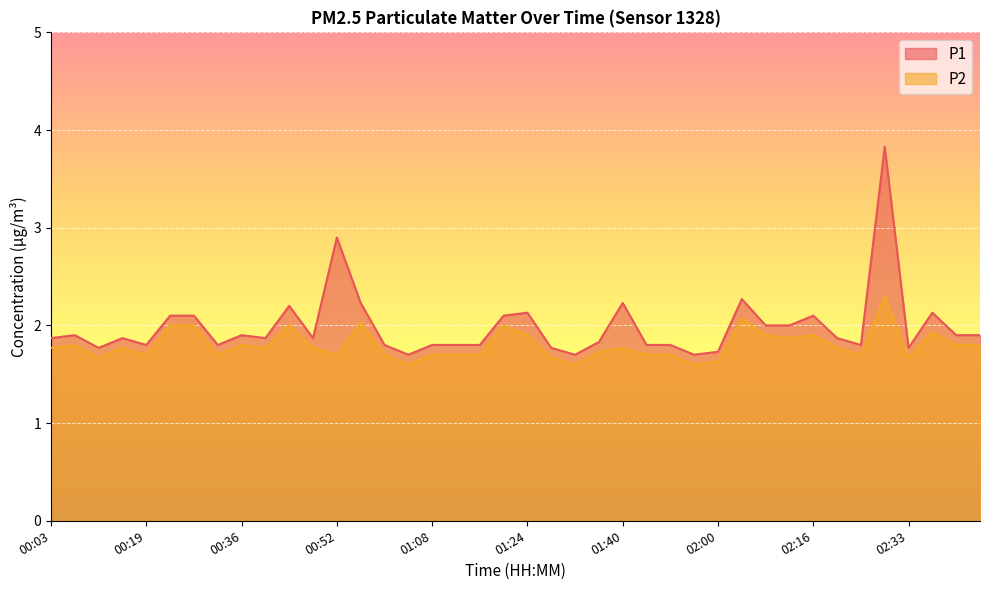

Reading left to right, what are all the values shown in this chart?

P1: 00:03=1.9	00:07=1.9	00:11=1.8	00:15=1.9	00:19=1.8	00:23=2.1	00:28=2.1	00:32=1.8	00:36=1.9	00:40=1.9	00:44=2.2	00:48=1.9	00:52=2.9	00:56=2.2	01:00=1.8	01:04=1.7	01:08=1.8	01:12=1.8	01:16=1.8	01:20=2.1	01:24=2.1	01:28=1.8	01:32=1.7	01:36=1.8	01:40=2.2	01:44=1.8	01:52=1.8	01:56=1.7	02:00=1.7	02:04=2.3	02:08=2.0	02:12=2.0	02:16=2.1	02:21=1.9	02:25=1.8	02:29=3.8	02:33=1.8	02:37=2.1	02:41=1.9	02:45=1.9
P2: 00:03=1.8	00:07=1.8	00:11=1.7	00:15=1.8	00:19=1.7	00:23=2.0	00:28=2.0	00:32=1.7	00:36=1.8	00:40=1.8	00:44=2.0	00:48=1.8	00:52=1.7	00:56=2.0	01:00=1.7	01:04=1.6	01:08=1.7	01:12=1.7	01:16=1.7	01:20=2.0	01:24=1.9	01:28=1.7	01:32=1.6	01:36=1.7	01:40=1.8	01:44=1.7	01:52=1.7	01:56=1.6	02:00=1.6	02:04=2.1	02:08=1.9	02:12=1.9	02:16=1.9	02:21=1.8	02:25=1.7	02:29=2.3	02:33=1.7	02:37=1.9	02:41=1.8	02:45=1.8